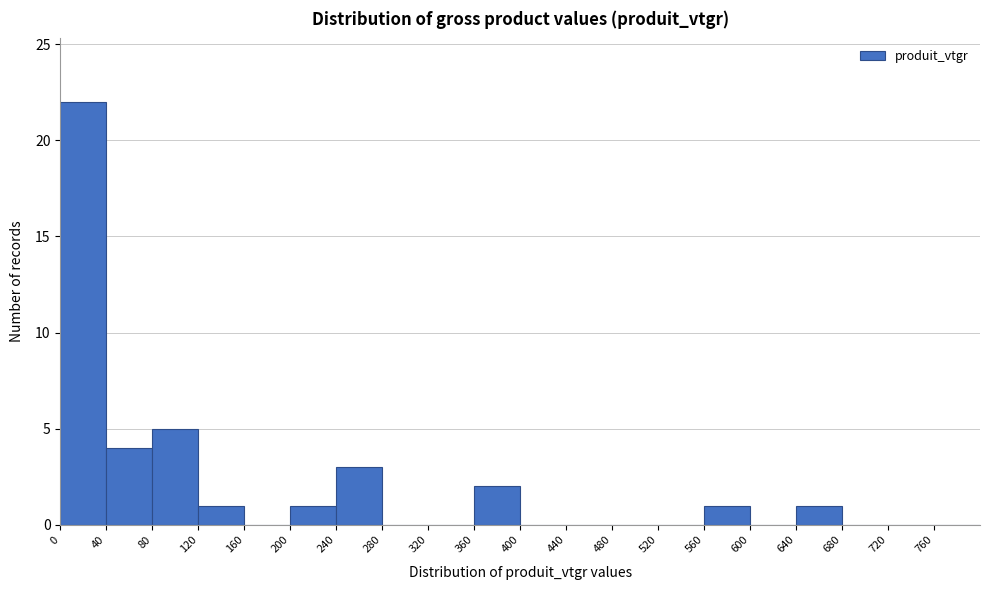

Reading left to right, list every bar in this chart as the range it spans on the x-axis followed by its height. The values are not printed on the chart, so give them approximately, as read against the axis.

0 to 40: 22
40 to 80: 4
80 to 120: 5
120 to 160: 1
160 to 200: 0
200 to 240: 1
240 to 280: 3
280 to 320: 0
320 to 360: 0
360 to 400: 2
400 to 440: 0
440 to 480: 0
480 to 520: 0
520 to 560: 0
560 to 600: 1
600 to 640: 0
640 to 680: 1
680 to 720: 0
720 to 760: 0
760 to 800: 0